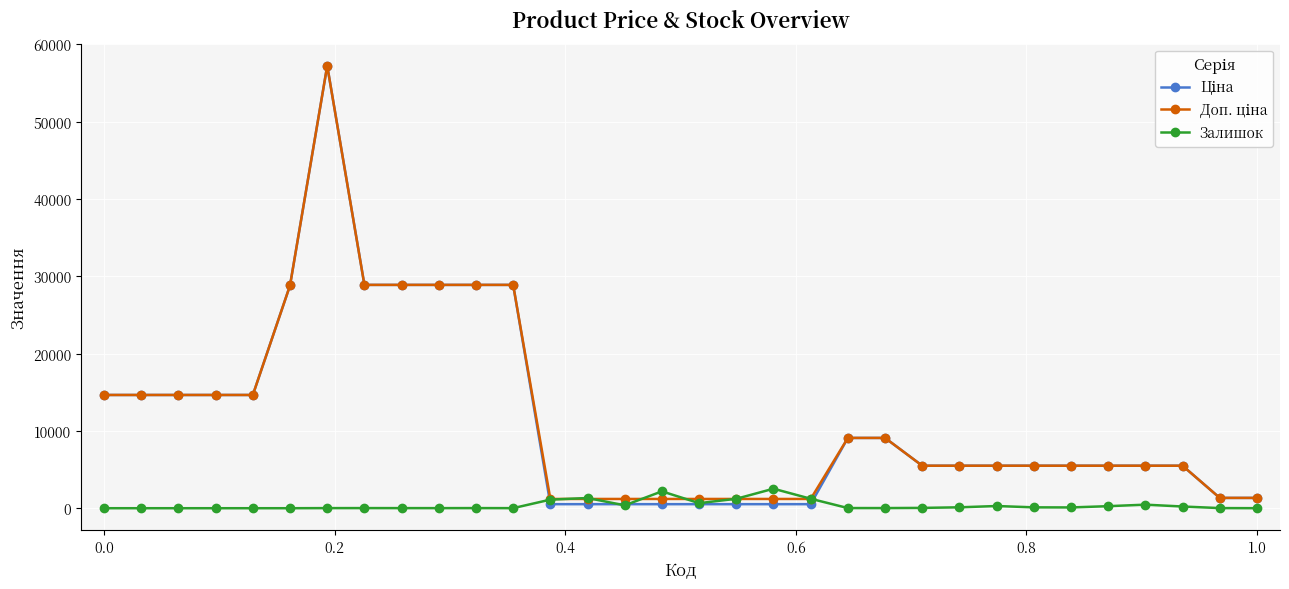

What is the maximum value shown in the chart?

57235.5